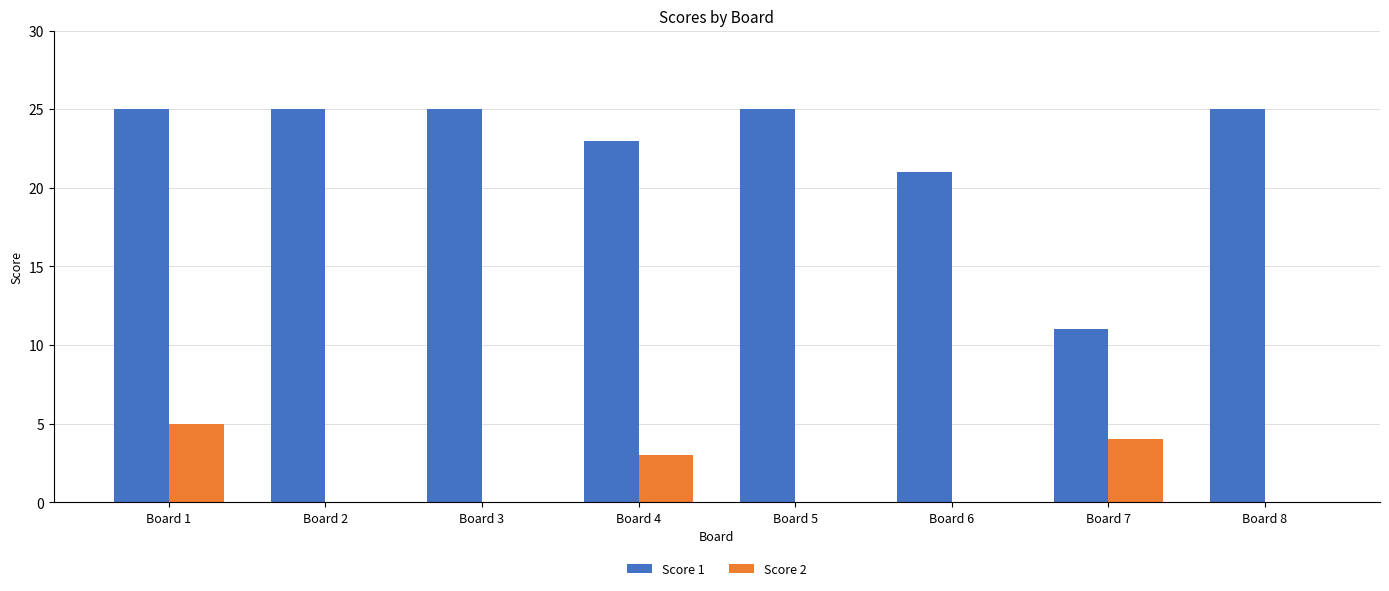

Which series changed the most between Board 7 and Board 8?

Score 1